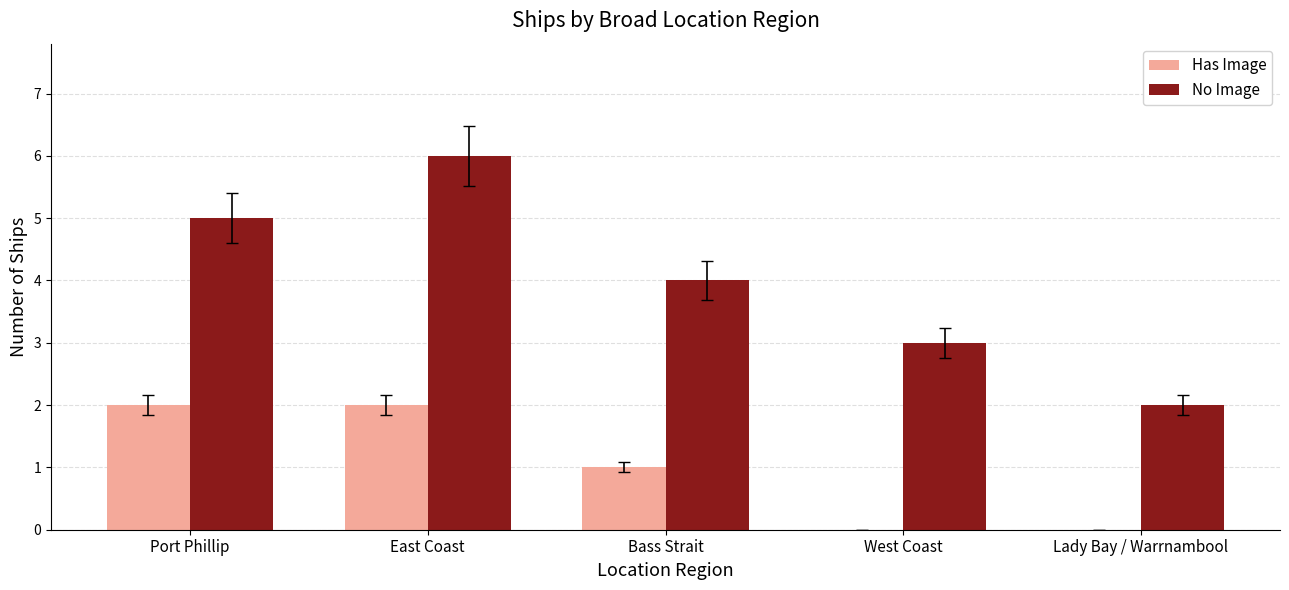

What value does the No Image series have at West Coast?

3